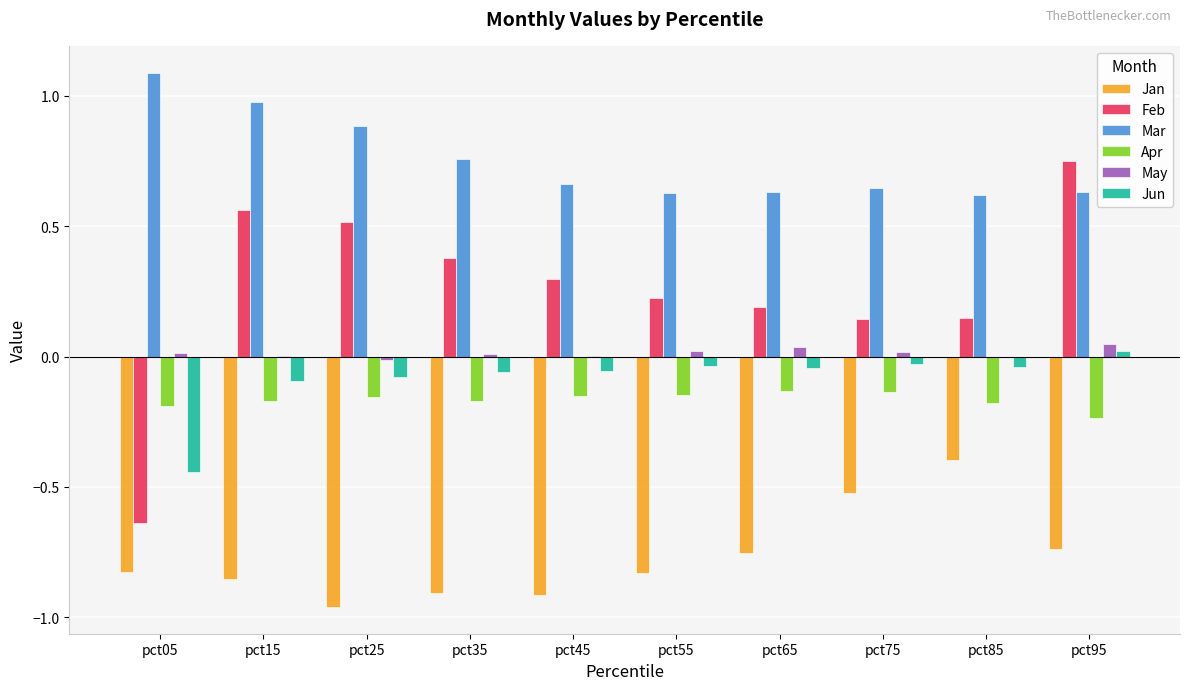

The Jan series shows -0.5 at pct65. True or false?

False